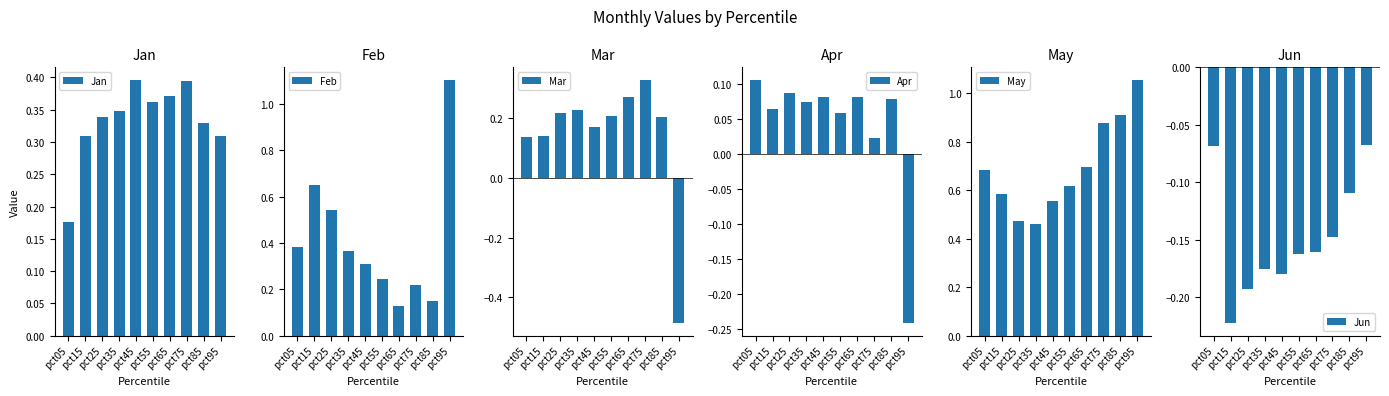

The May series shows 0.6 at pct55. True or false?

True